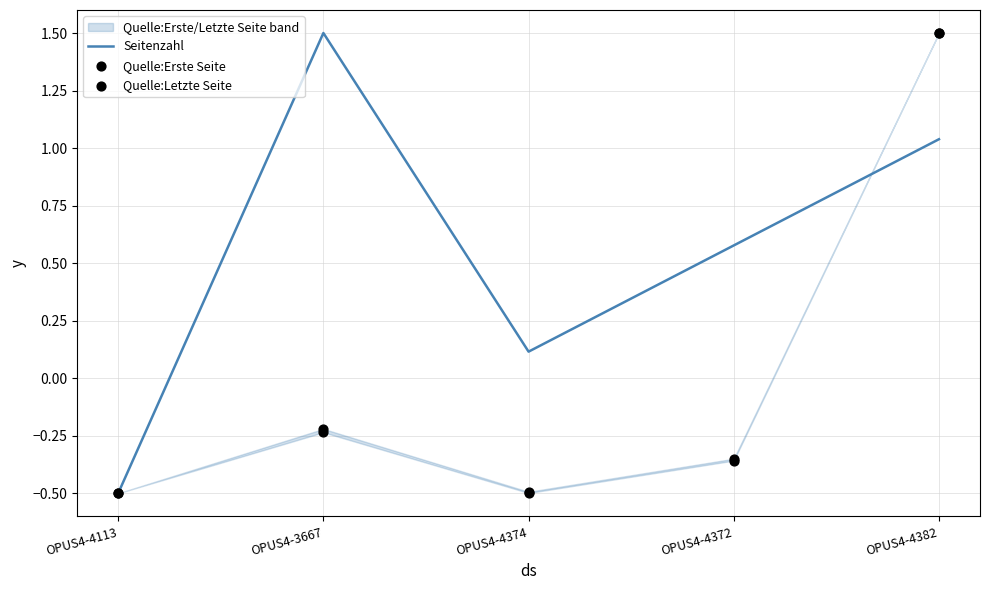

At how many categories does at least one series exceed 0?

4